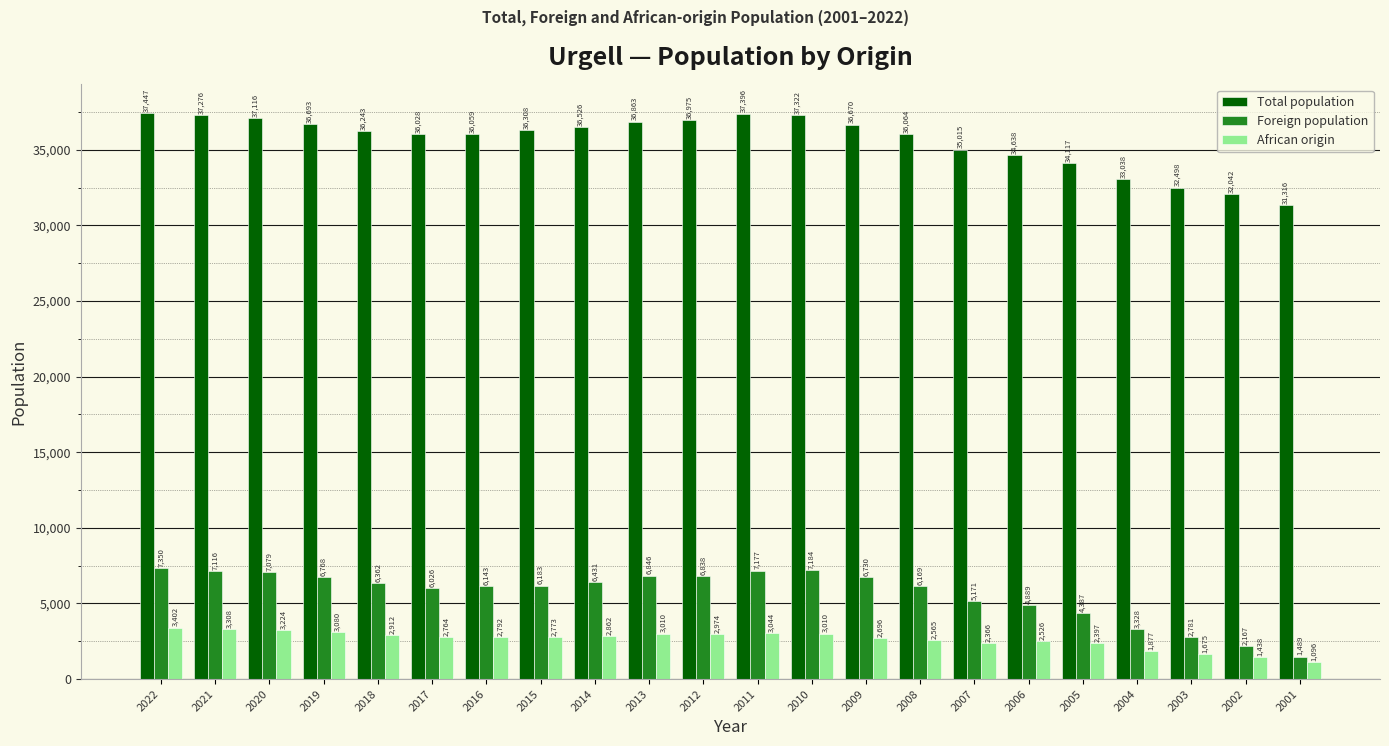

List the series in order of their peak value, lowest first.

African origin, Foreign population, Total population